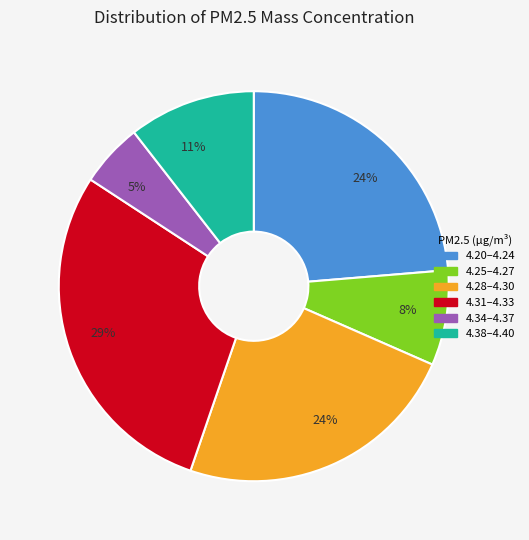

To the nearest percent, what is the difference between the largest and smallest slice percentages?

24%